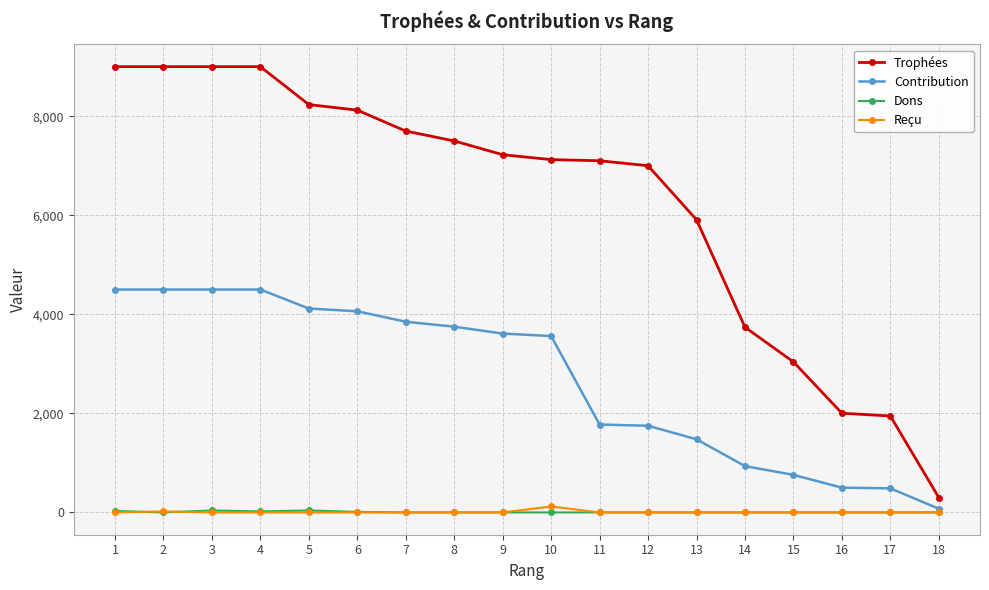

What value does the Contribution series have at 16, to the nearest 50?

500